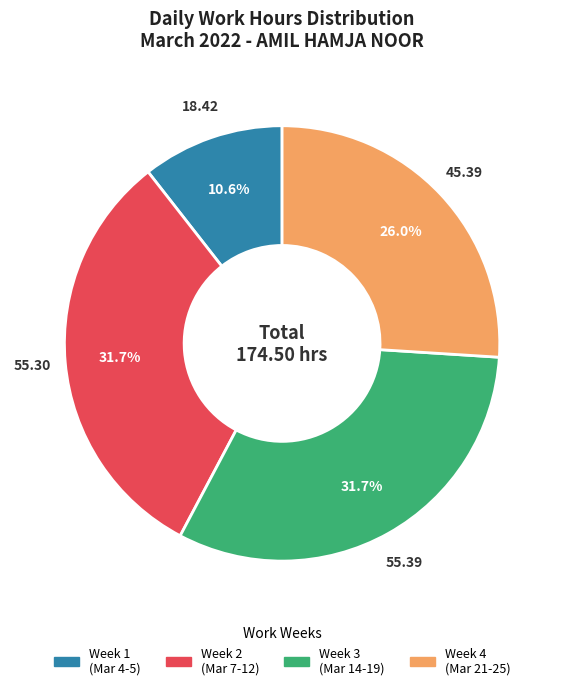

How many segments does this pie chart have?

4